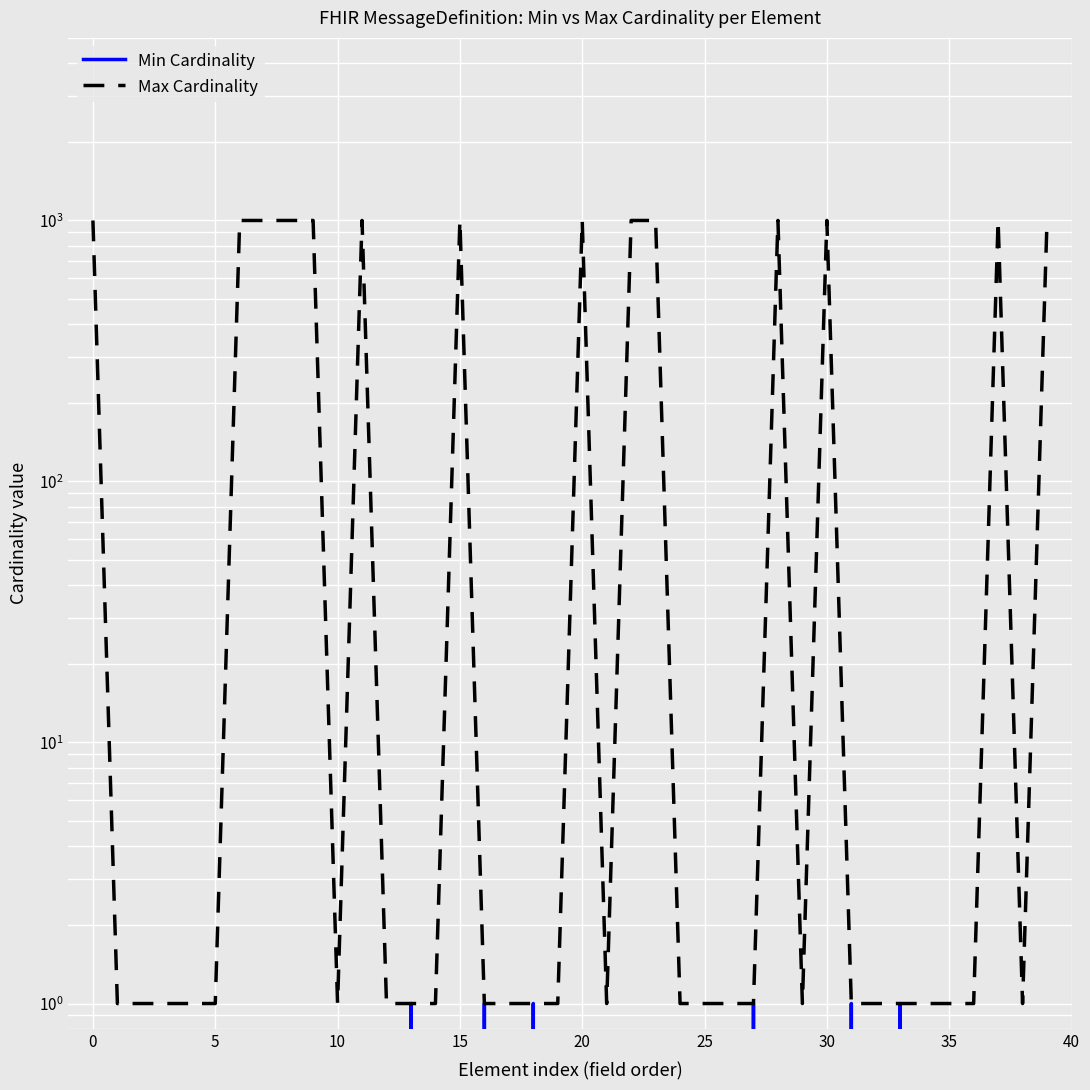

At how many categories does at least one series exceed 189?

14